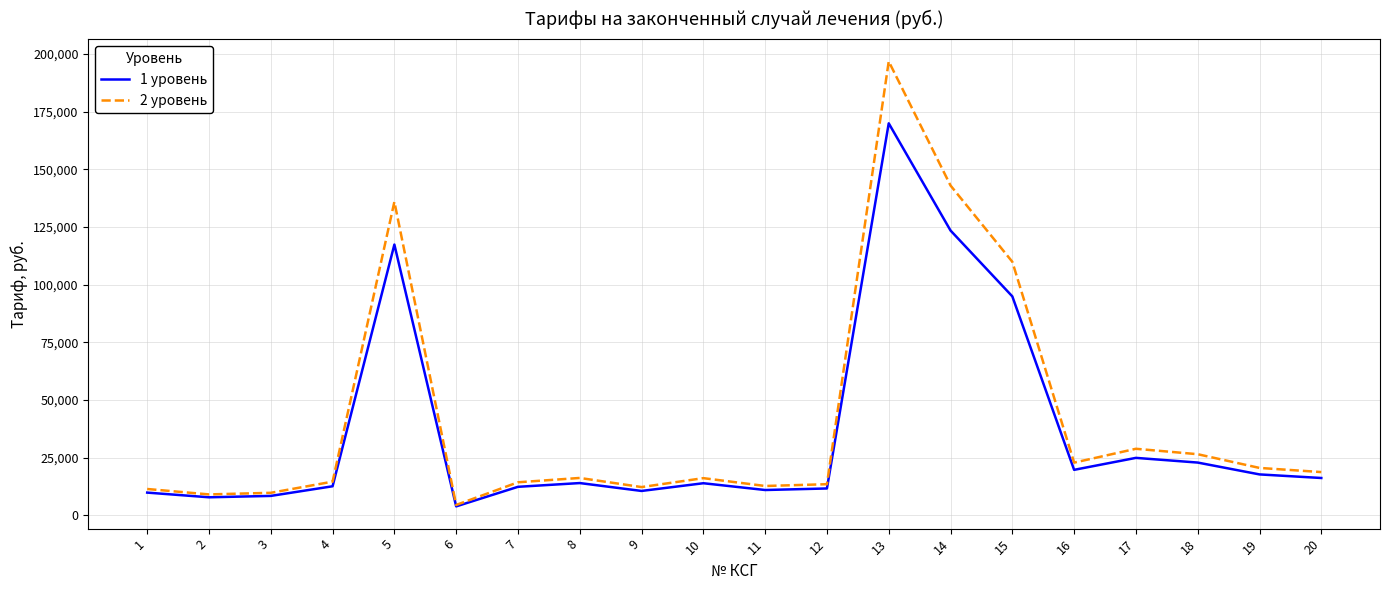

At 17, list the series in order from smallest to largest.

1 уровень, 2 уровень